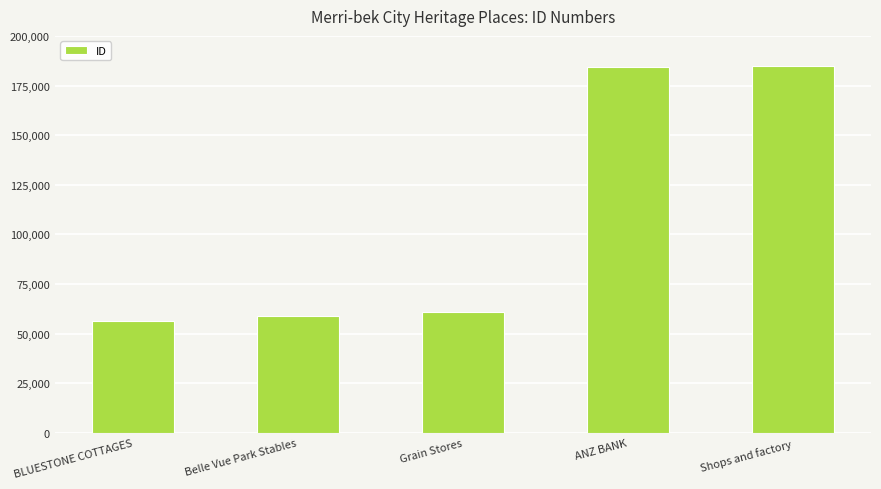

What is the smallest value displayed?

56318